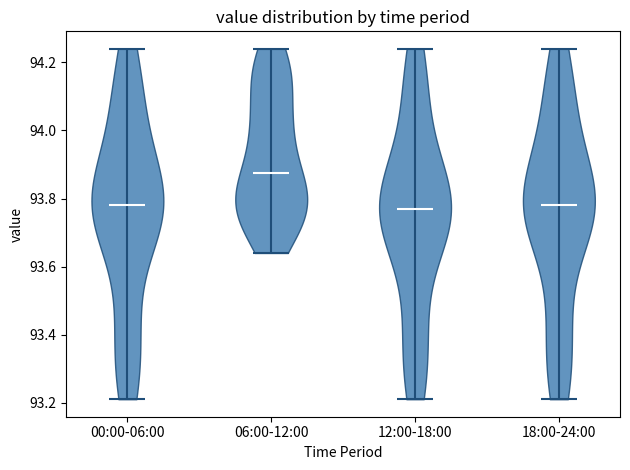

Reading left to right, read every violin against the y-axis: where its median line is, and the lowest and highest points it reaches. The values are not printed on the chart, so give them approximately, as read against the axis.

00:00-06:00: median line 93.78, lowest point 93.22, highest point 94.24
06:00-12:00: median line 93.88, lowest point 93.64, highest point 94.24
12:00-18:00: median line 93.78, lowest point 93.22, highest point 94.24
18:00-24:00: median line 93.78, lowest point 93.22, highest point 94.24